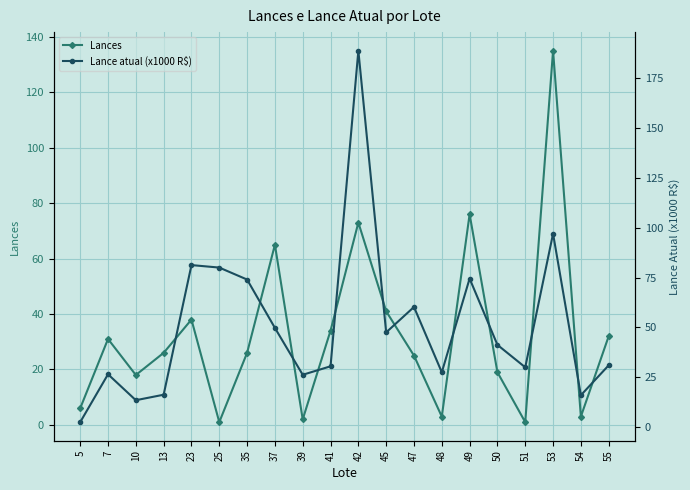

What is the approximate value of Lance atual (x1000 R$) at 39?

26.2